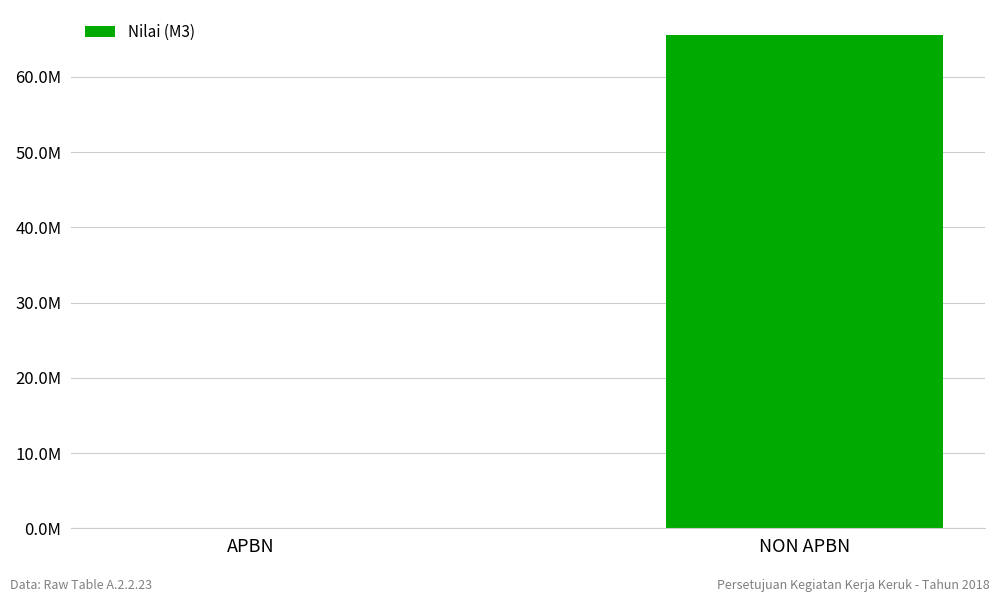

Which label corresponds to the largest value in the chart?

NON APBN